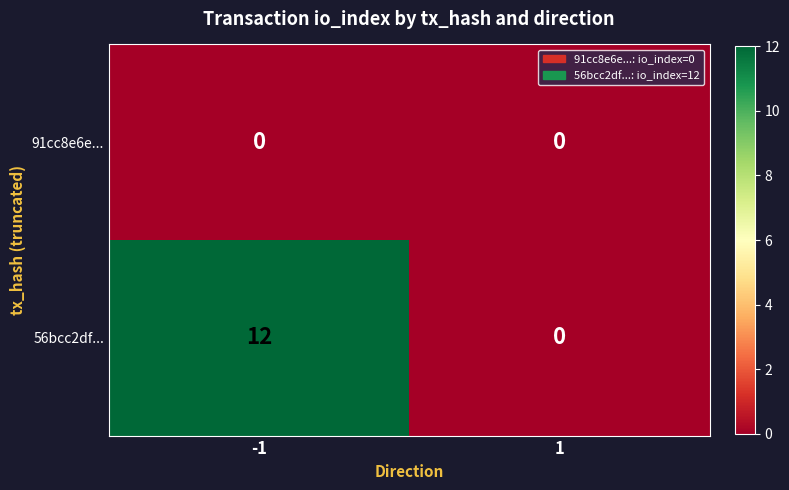

What is the total value across all series at -1?

12